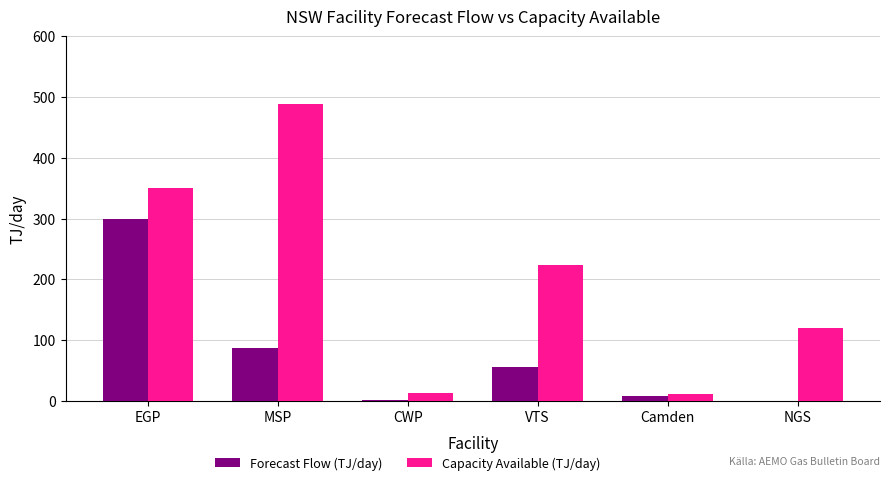

Which category has the highest value in the Capacity Available (TJ/day) series?

MSP